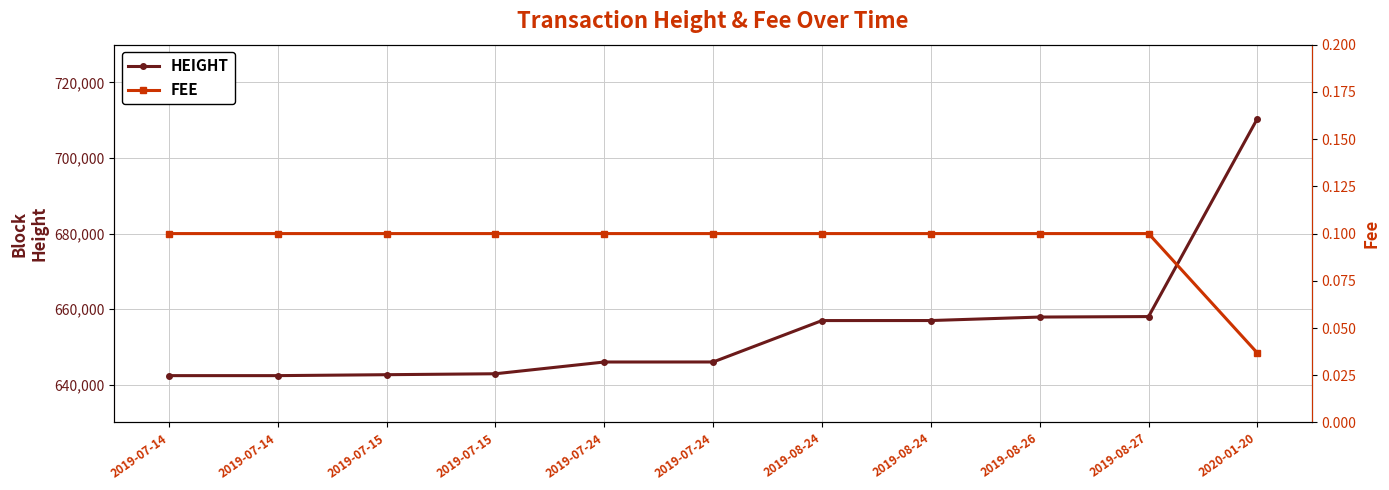

True or false: Fee has a value of 0.1 at 2019-07-24.

False